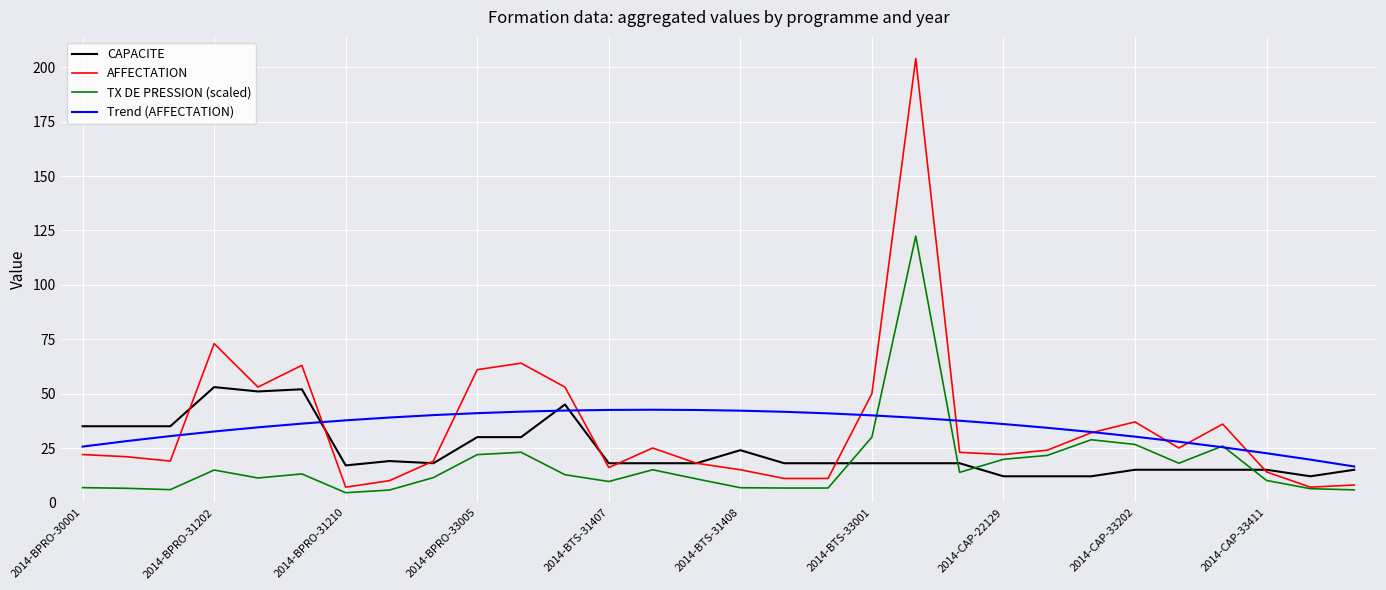

How many lines are shown in the chart?

4